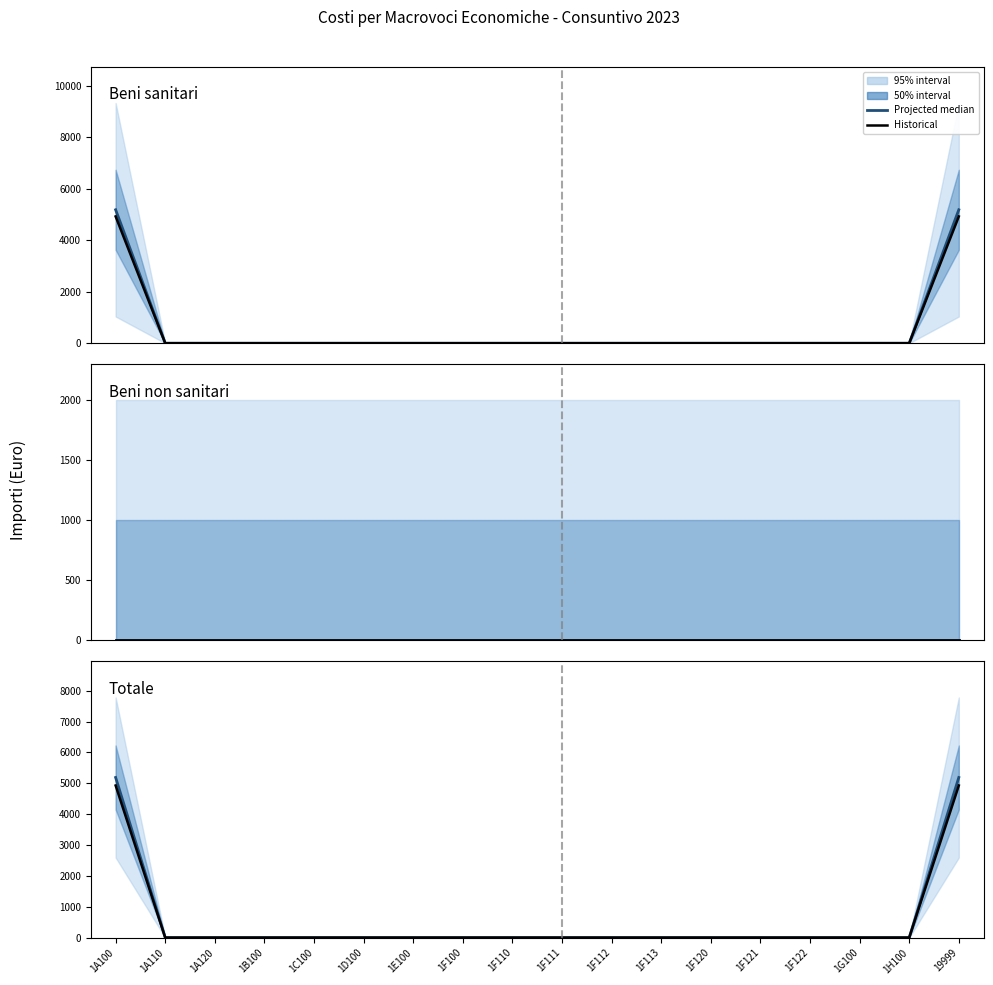

Rank the series by their maximum value, from lowest to highest.

Beni non sanitari, Historical, Beni sanitari, Totale